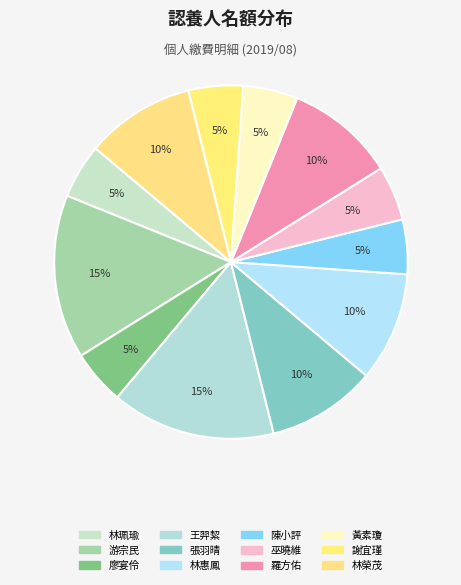

How many slices are in this pie chart?

12